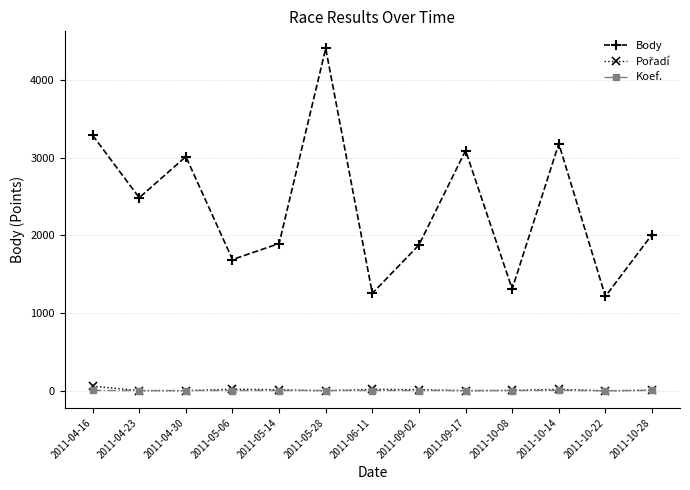

What is the maximum value shown in the chart?

4404